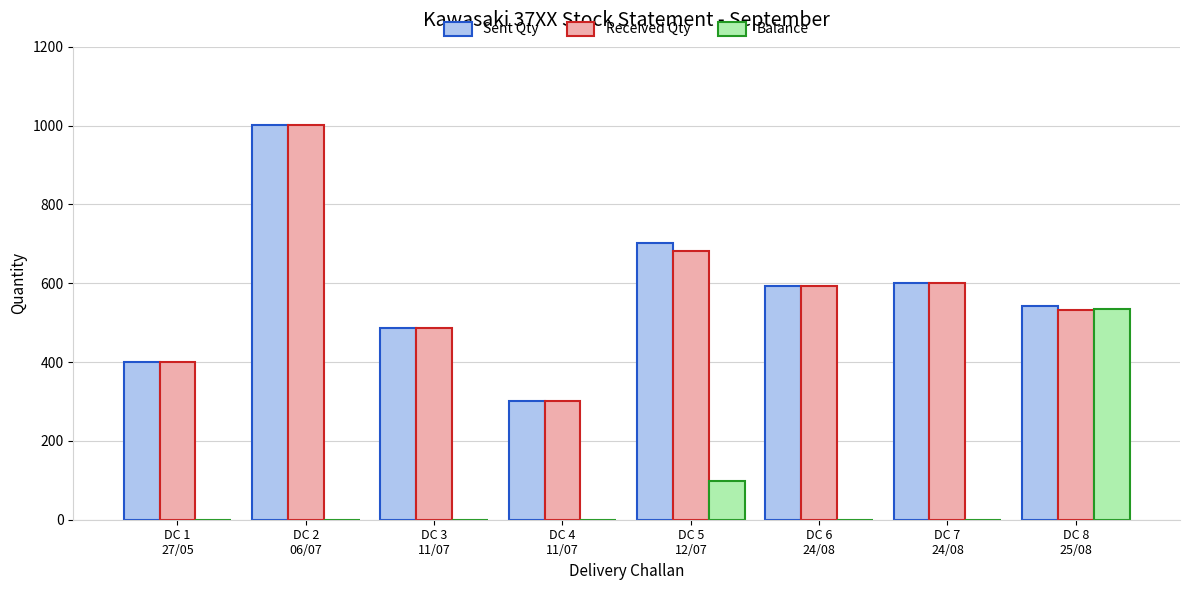

What is the highest value of the Sent Qty series?

1001